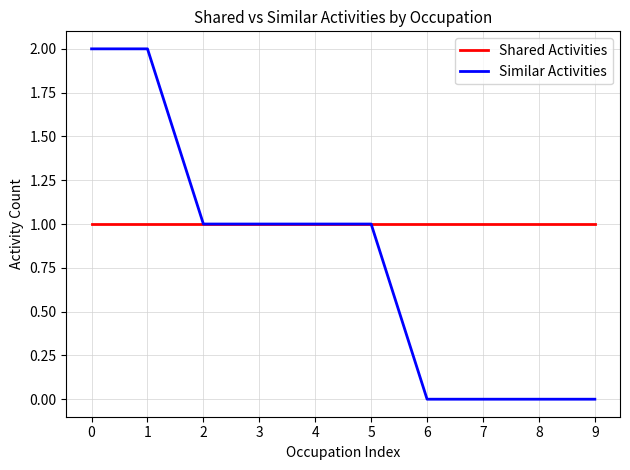

Which series has the largest total across all categories?

Shared Activities